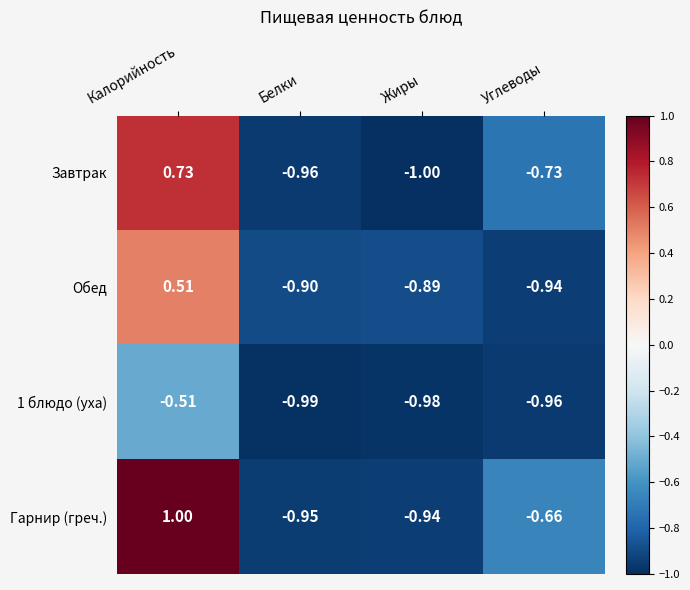

At which label does 1 блюдо (уха) reach its peak?

Калорийность